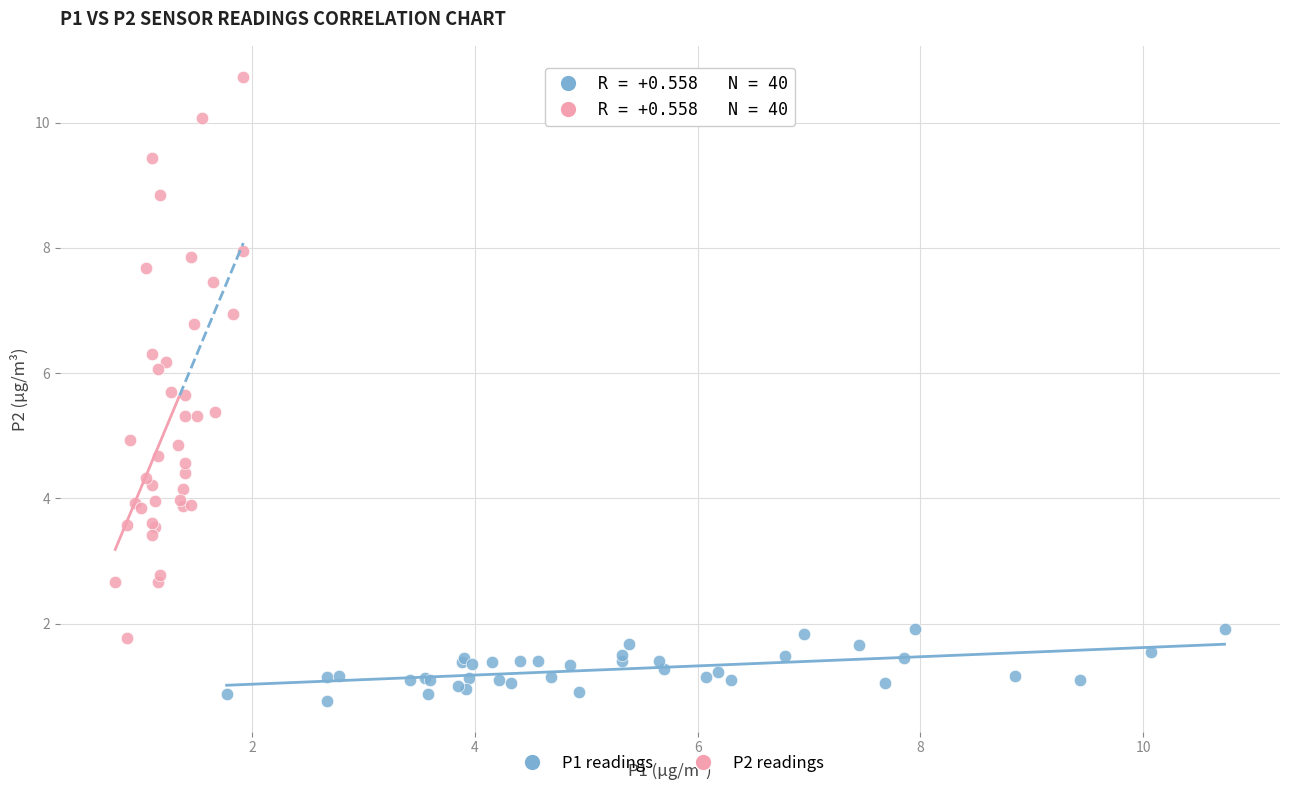

Which series reaches the minimum Y coordinate?

P1 readings